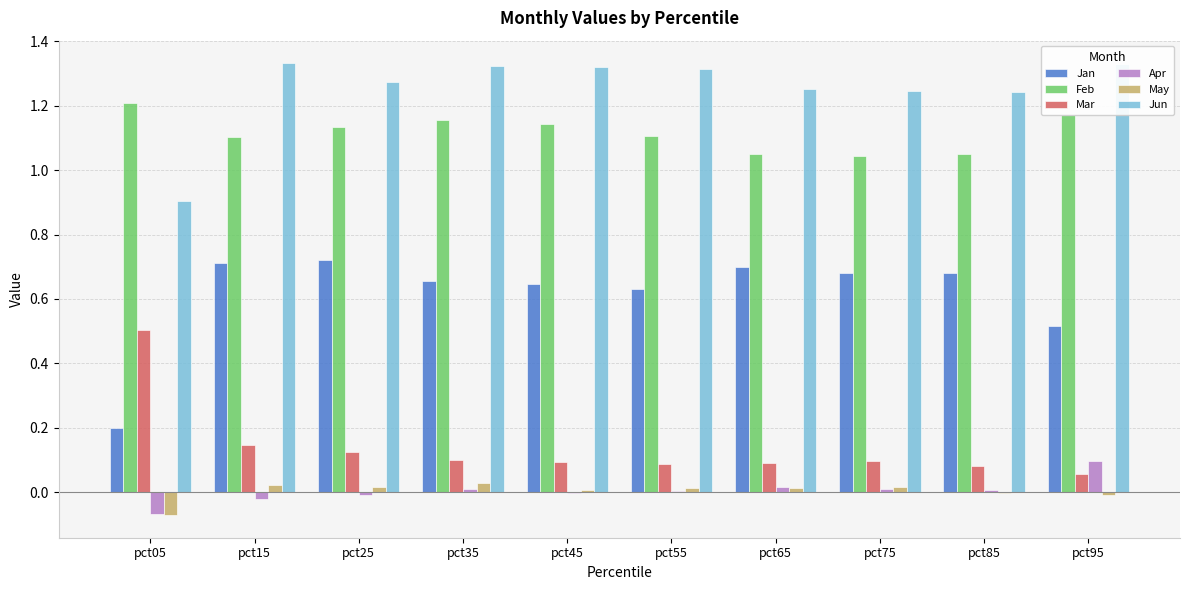

Count the number of data series in this chart.

6